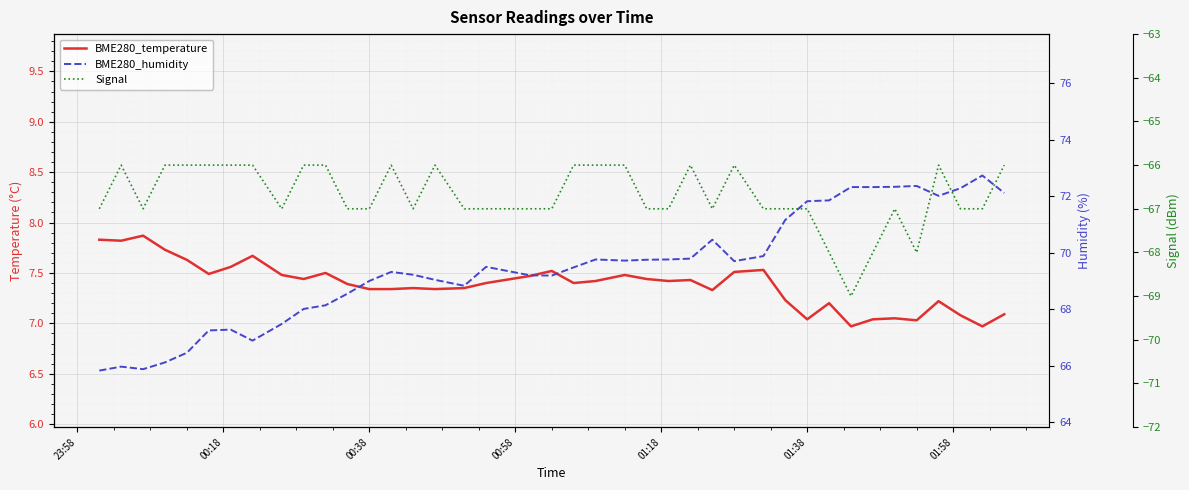

True or false: BME280_temperature and BME280_humidity cross at least once.

False